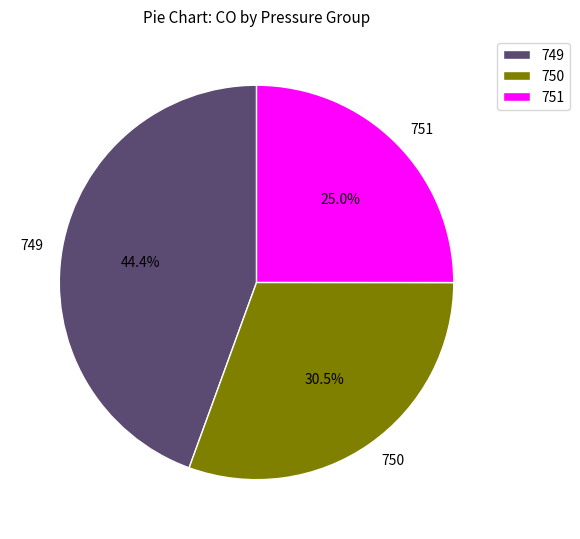

To the nearest percent, what percentage of the pie is 751?

25%